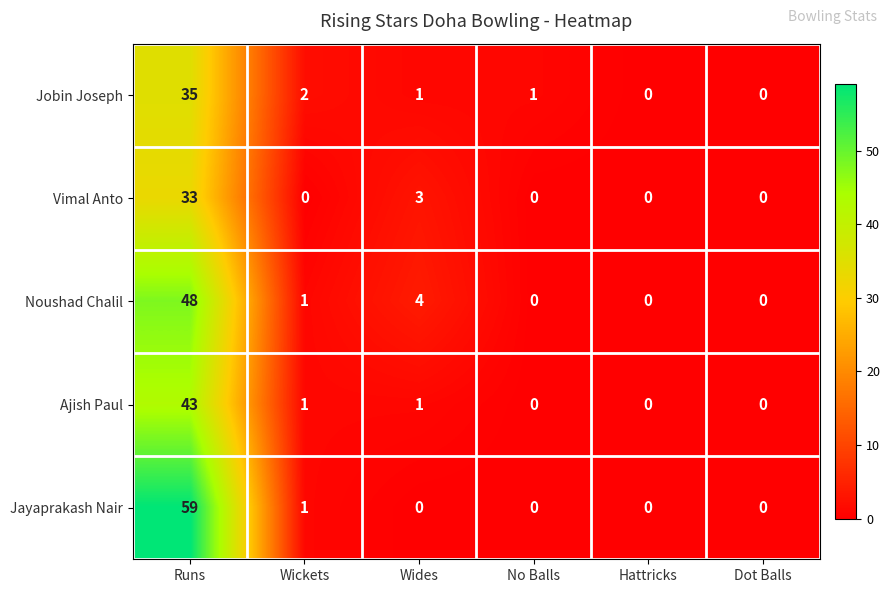

How many series are shown in this chart?

5